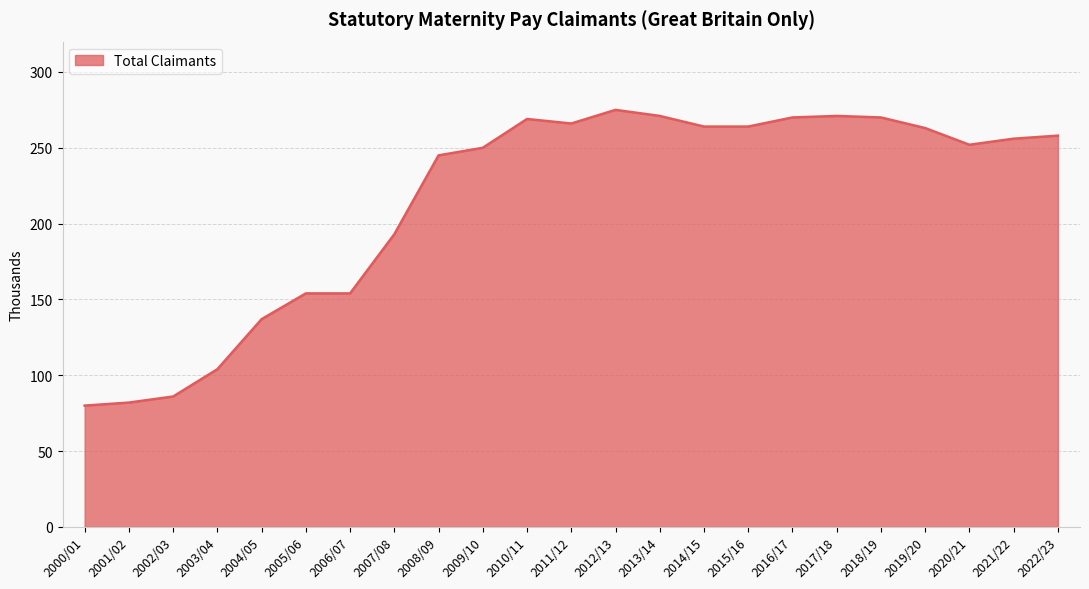

What is the change in value from 2004/05 to 2021/22?

+119